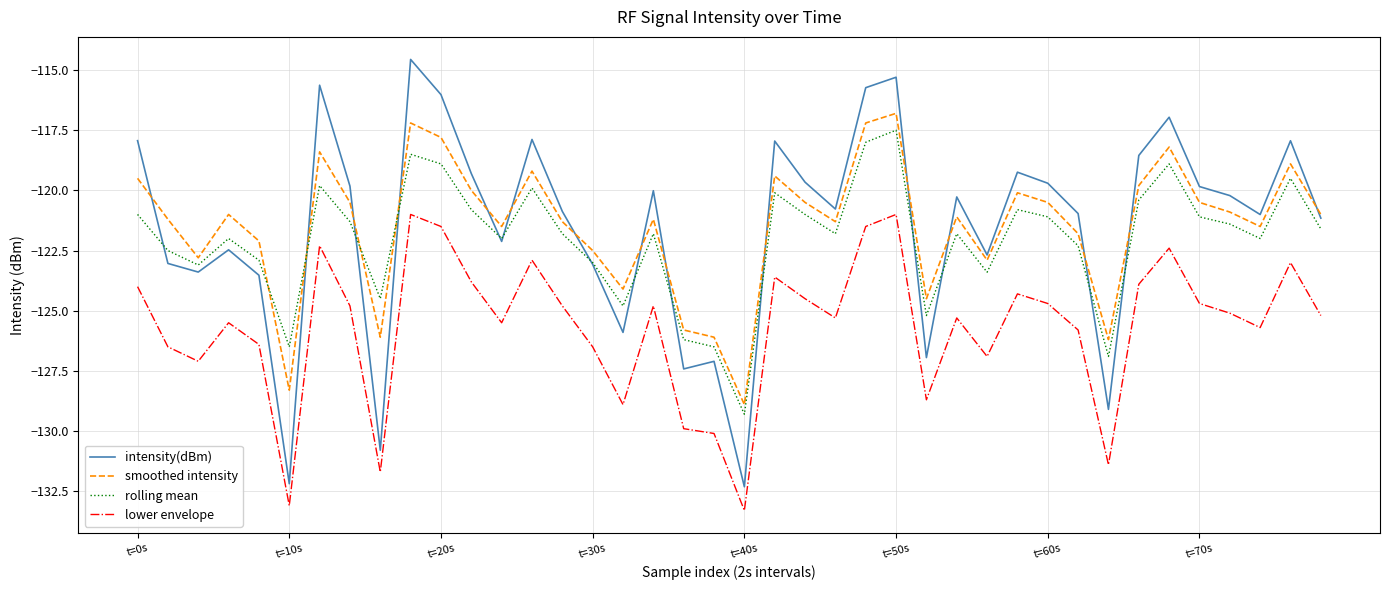

Which series has the widest spread of values?

intensity(dBm)